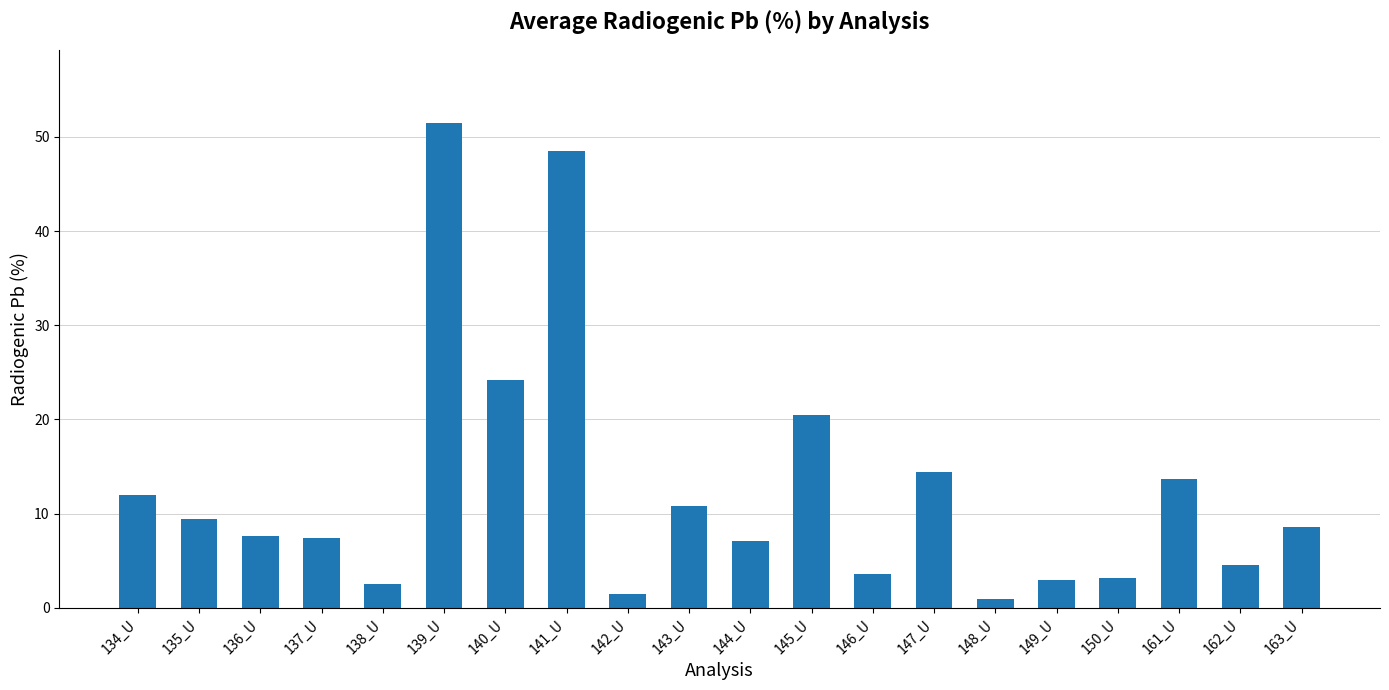

Which label corresponds to the largest value in the chart?

139_U